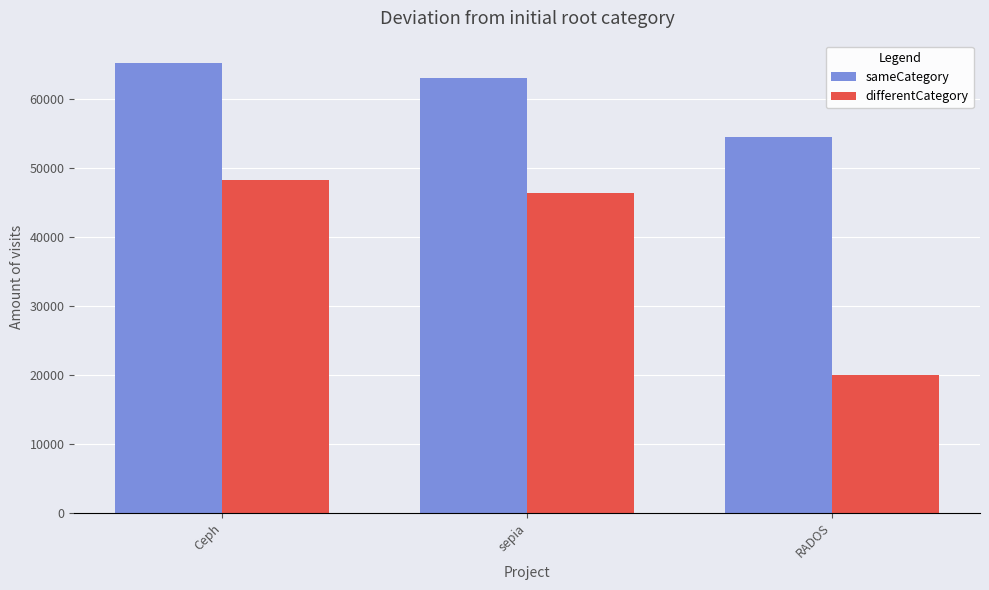

Reading right to left, list all the values displayed in this chart.

sameCategory: 54509	63033	65241
differentCategory: 19952	46356	48323